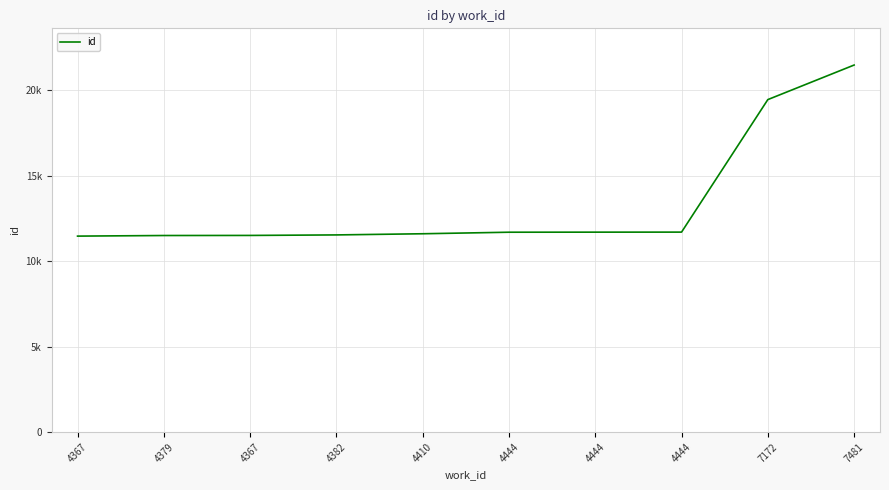

Rank the categories by value from highest to lowest.

7481, 7172, 4444, 4444, 4444, 4410, 4382, 4367, 4379, 4367